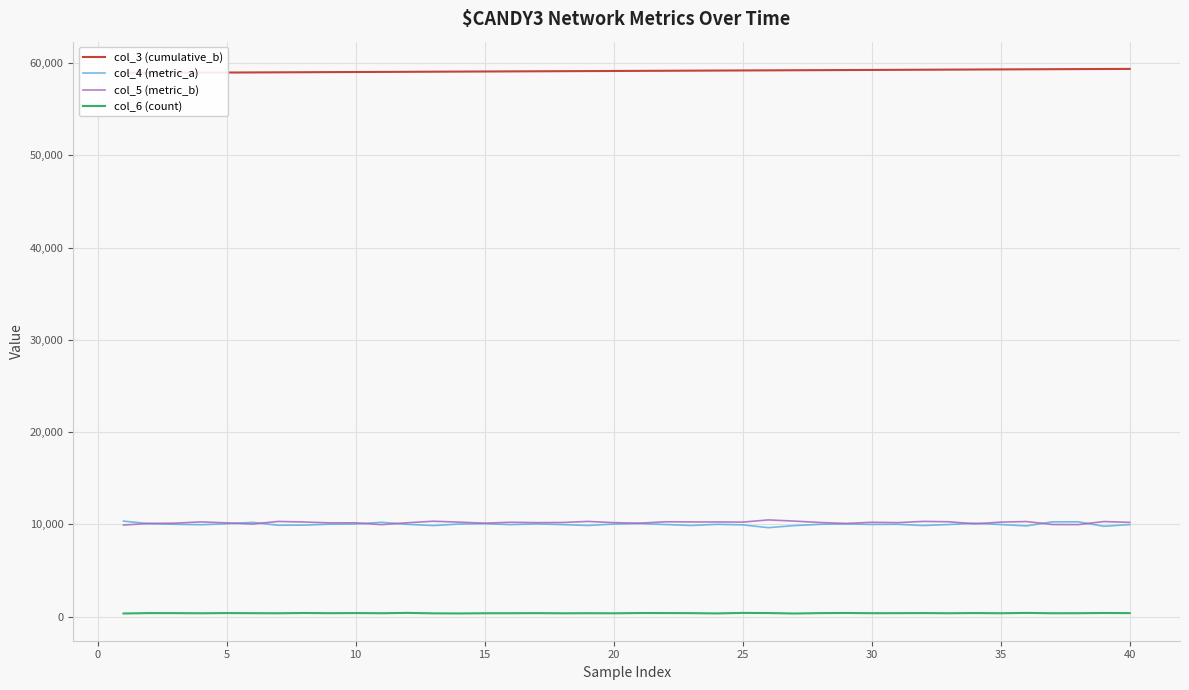

Reading left to right, what are all the values shown in this chart?

col_3 (cumulative_b): 58939	58951	58962	58973	58985	58996	59007	59018	59030	59041	59052	59063	59075	59086	59097	59109	59120	59131	59142	59154	59165	59176	59188	59199	59210	59221	59233	59244	59255	59266	59278	59289	59300	59312	59323	59334	59345	59357	59368	59379
col_4 (metric_a): 10352	10082	10011	9961	10065	10218	9906	9919	10023	10039	10225	10007	9868	10036	10081	9972	10054	9977	9880	10032	10097	9984	9878	10002	9947	9642	9868	10006	10056	9990	10010	9873	9984	10125	9981	9832	10276	10278	9795	9977
col_5 (metric_b): 9928	10102	10129	10270	10164	10036	10319	10259	10162	10168	9972	10174	10341	10245	10127	10230	10187	10201	10321	10189	10125	10283	10263	10262	10245	10485	10355	10204	10100	10226	10188	10324	10283	10060	10244	10309	9988	9973	10308	10217
col_6 (count): 341	382	379	362	385	373	363	392	371	386	367	405	356	345	364	368	378	360	370	361	387	385	377	347	402	387	339	379	395	370	375	384	366	387	366	402	366	370	393	379